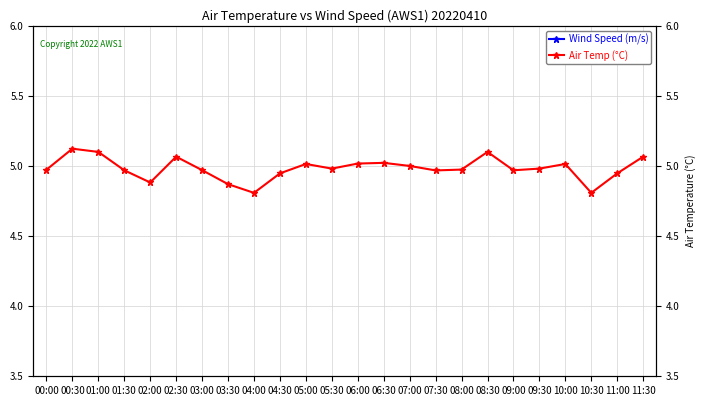

What is the label of the 24th point from the right?

00:00